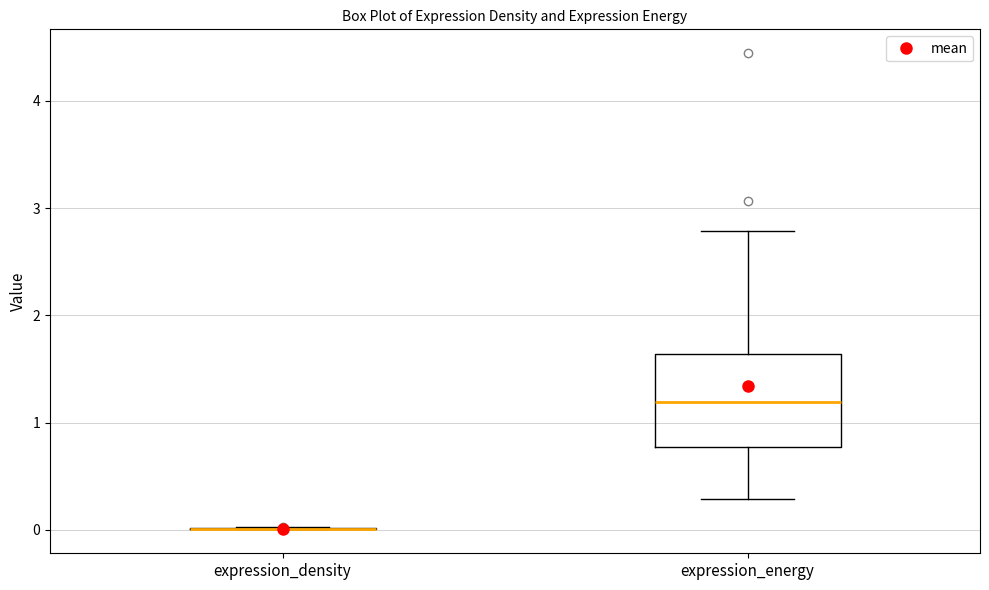

Reading left to right, transcribe this box plot: for each box, give where its median line is, the range the box spans, and where its two whiskers end, as read against the y-axis. The values are not printed on the chart, so give them approximately, as read against the axis.

expression_density: box collapsed to a line at 0.0, whiskers 0.0 to 0.0
expression_energy: median 1.2, box 0.8 to 1.6, whiskers 0.3 to 2.8